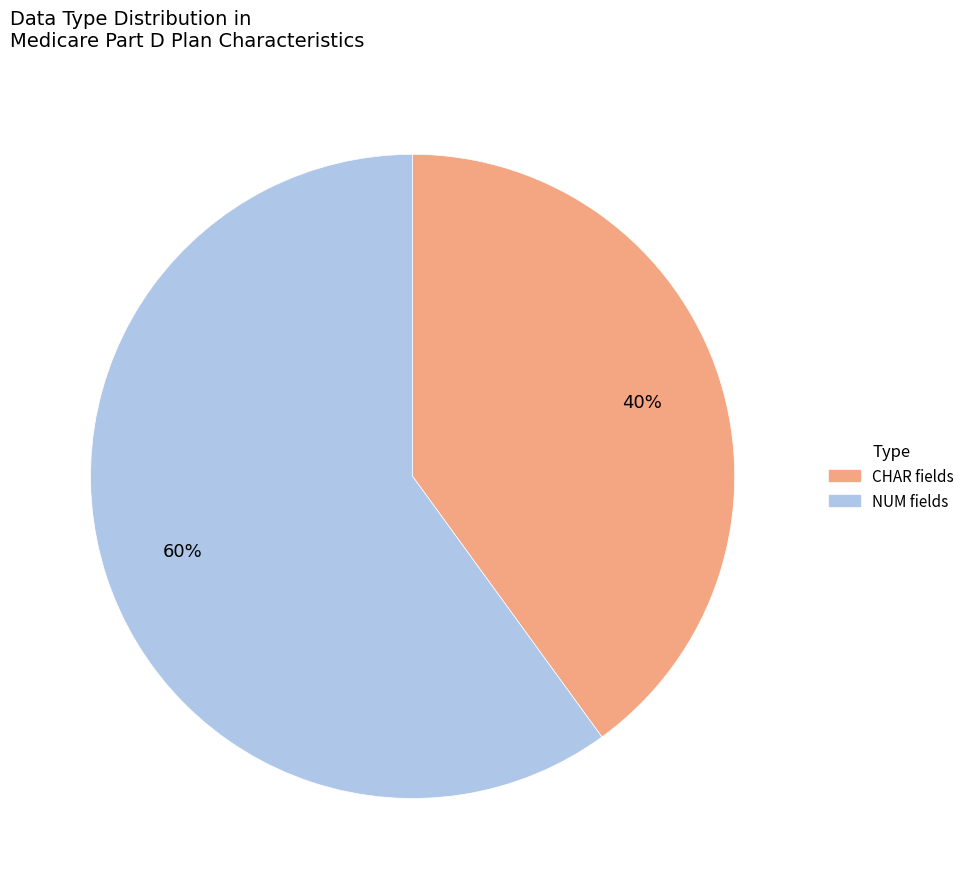

Is there a majority slice in this chart?

Yes